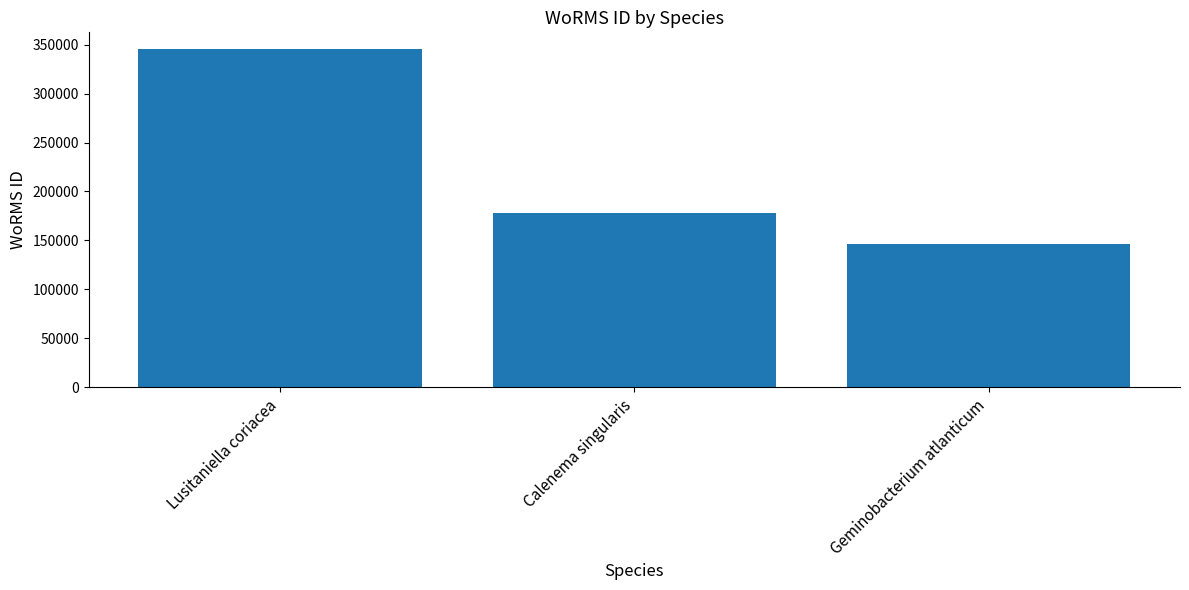

What is the value of the 2nd bar from the left?

177498